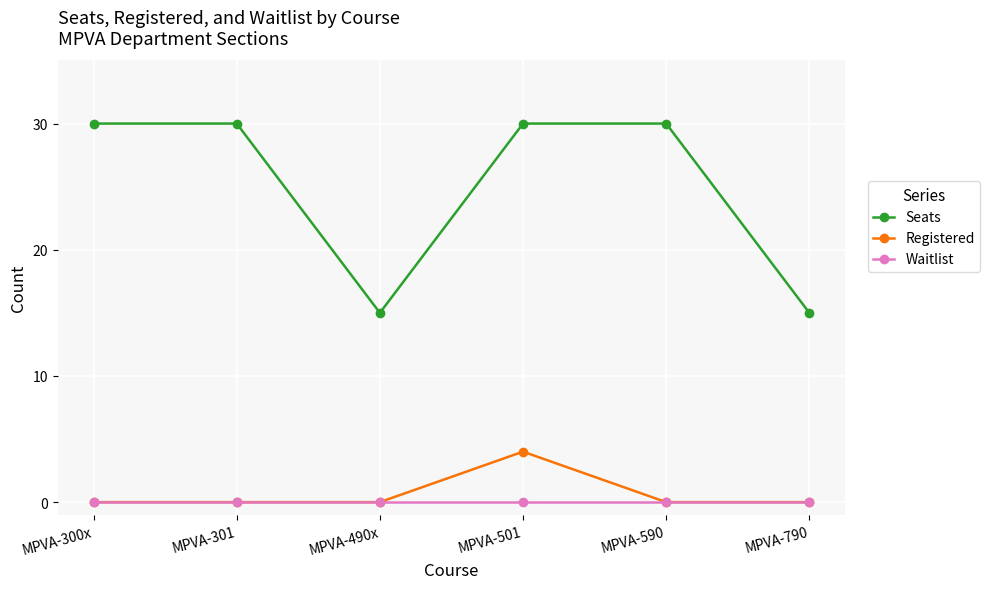

What is the label of the 5th point from the right?

MPVA-301